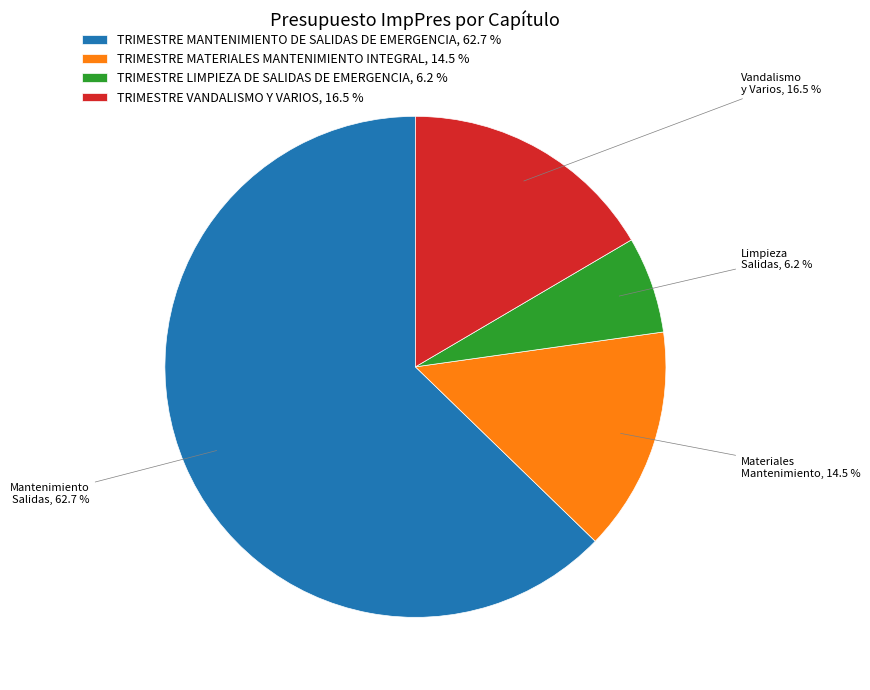

Which has a higher value, TRIMESTRE MANTENIMIENTO DE SALIDAS DE EMERGENCIA or TRIMESTRE LIMPIEZA DE SALIDAS DE EMERGENCIA?

TRIMESTRE MANTENIMIENTO DE SALIDAS DE EMERGENCIA